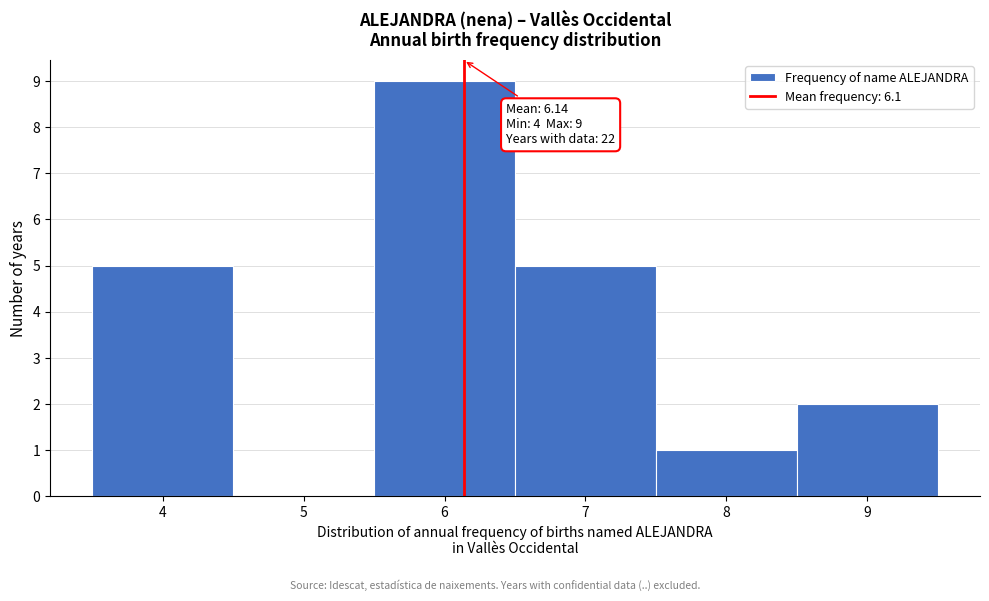

Over which range of the x-axis is the bar tallest?

5.5 to 6.5